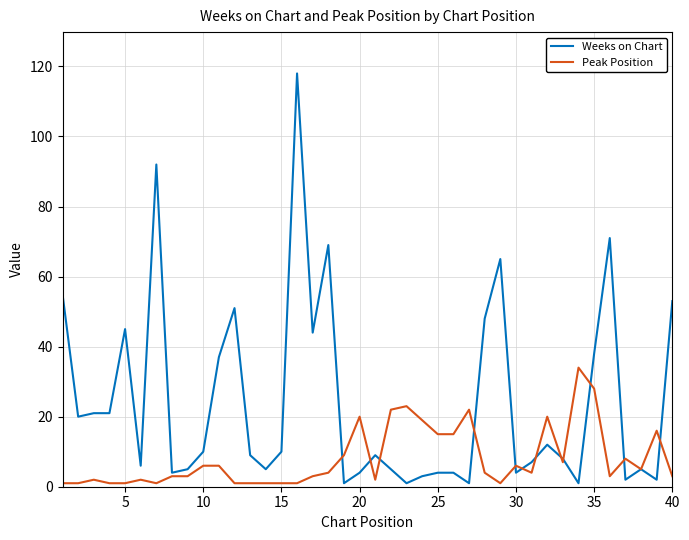

Which series has the largest total across all categories?

Weeks on Chart